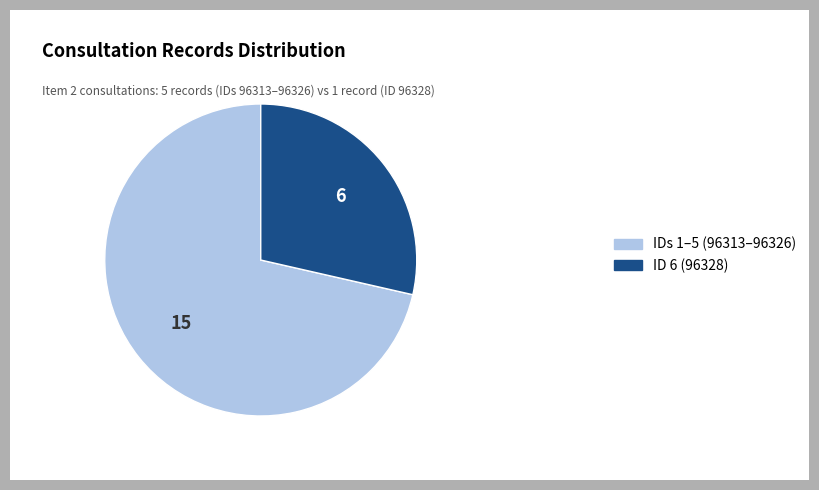

True or false: ID 6 (96328) accounts for 29% of the total.

True